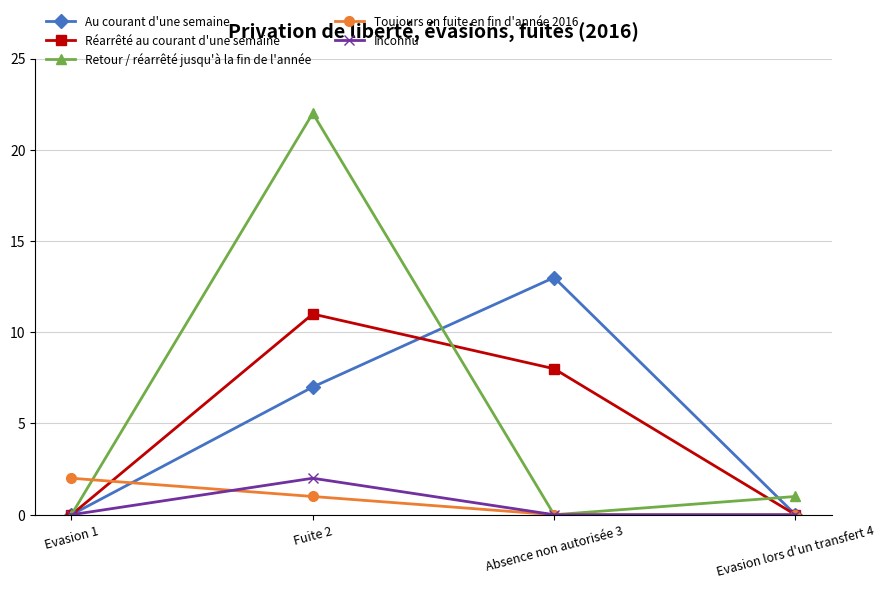

At which category is the sum across all series the highest?

Fuite 2